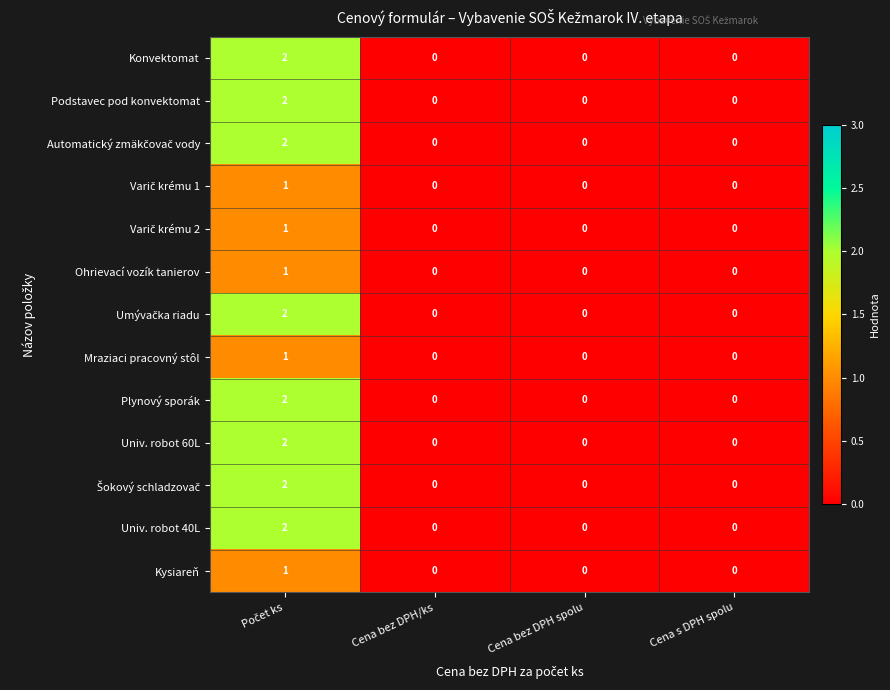

The value of Univ. robot 40L at Cena s DPH spolu is 0. True or false?

True